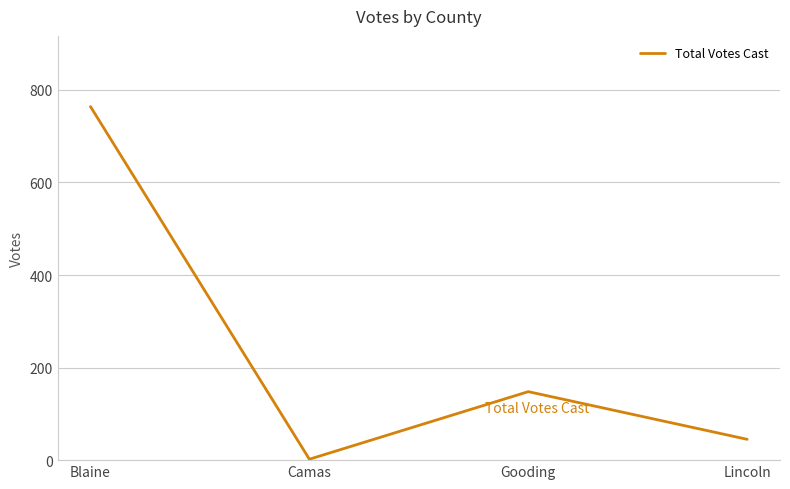

Which has a higher value, Lincoln or Gooding?

Gooding